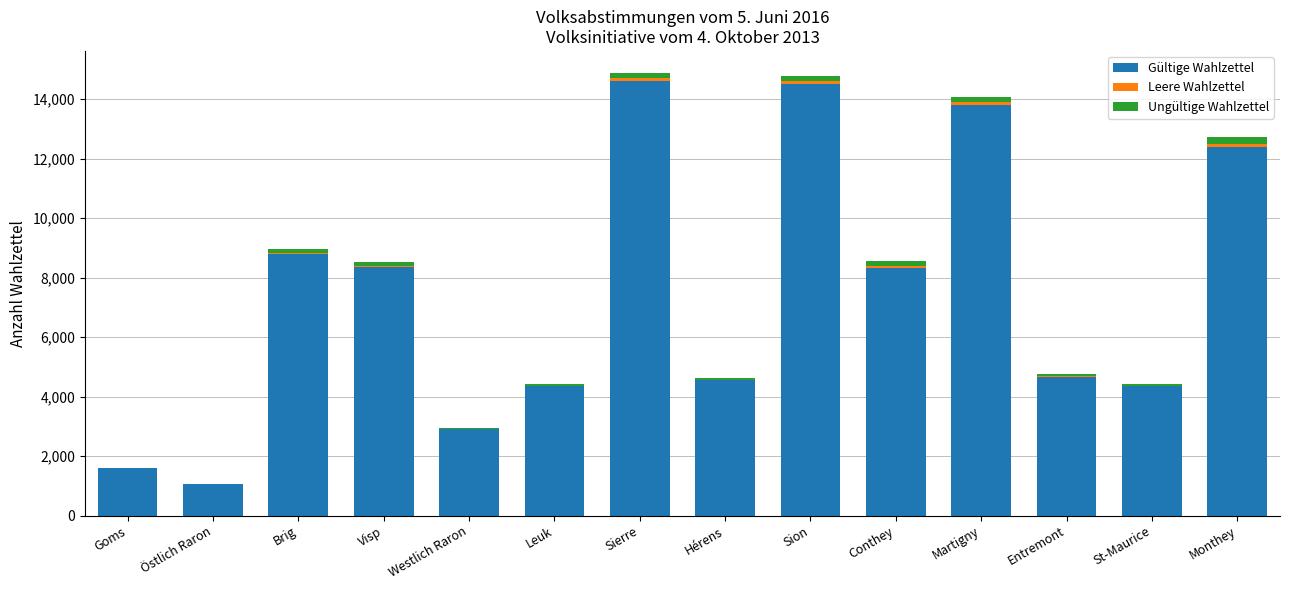

Is it true that Gültige Wahlzettel equals 1585 at Goms?

True